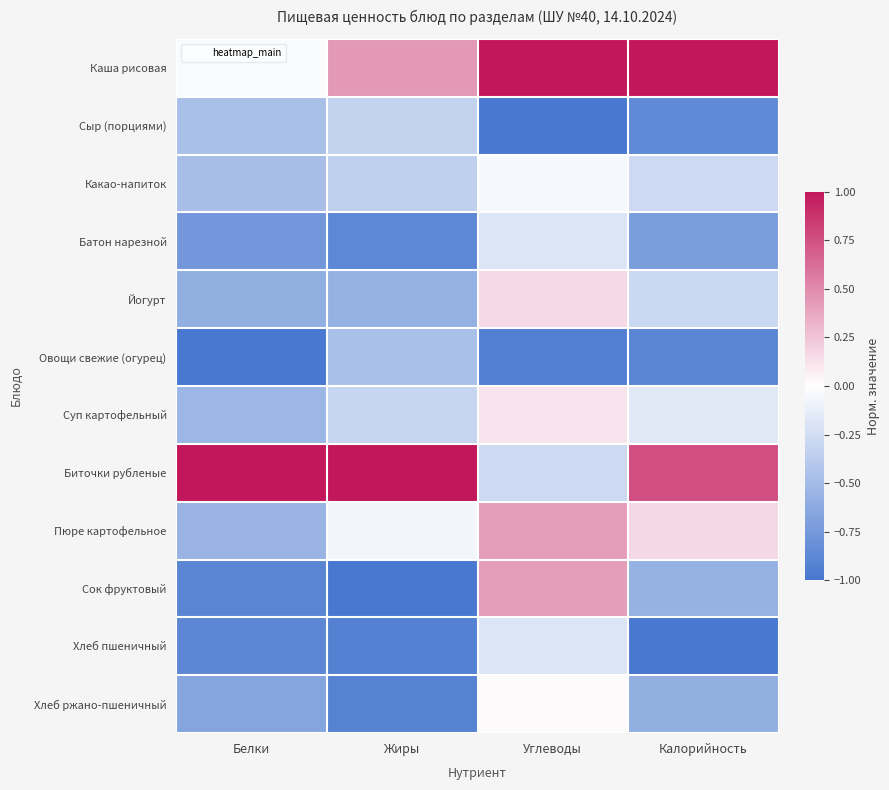

At which category does the chart reach its minimum across all series?

Углеводы